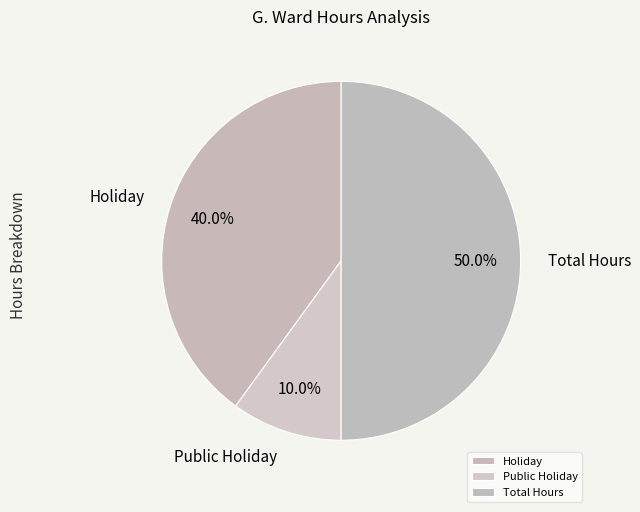

What is the smallest slice in the pie chart?

Public Holiday